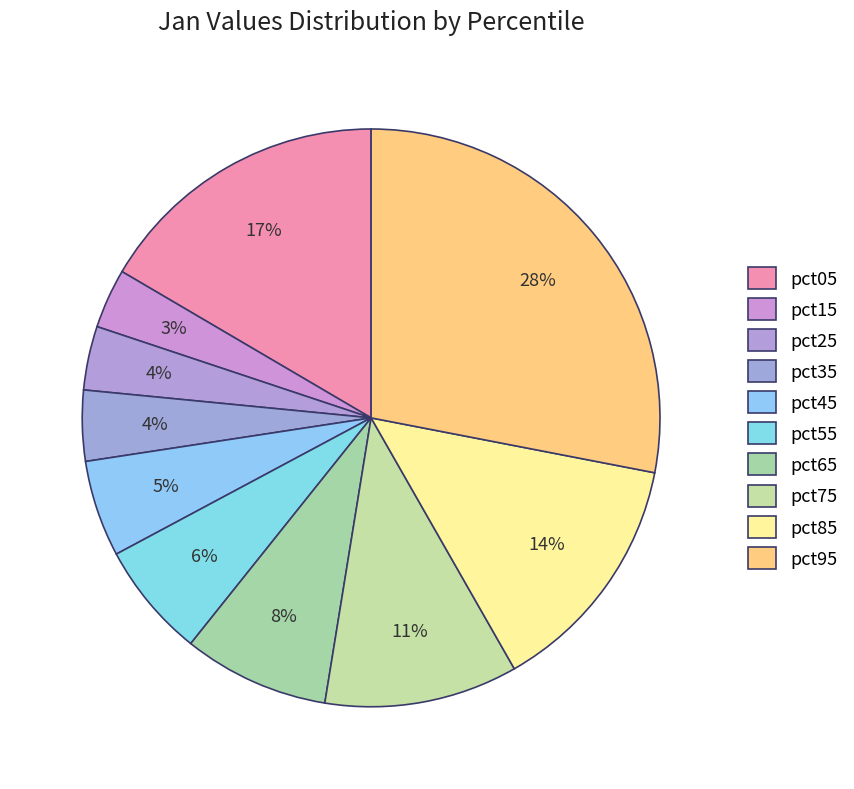

Which slice is the largest?

pct95